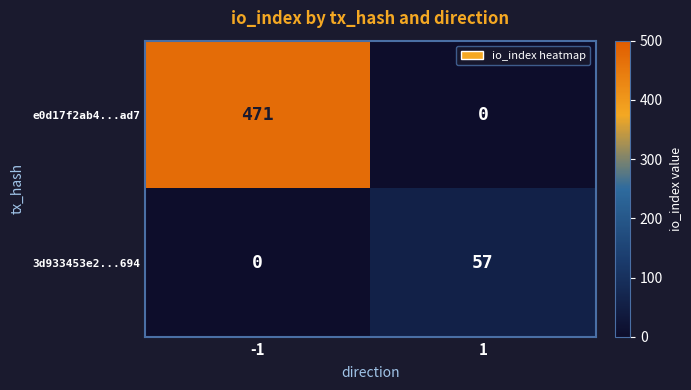

List the series in order of their overall mean, highest first.

e0d17f2ab4...ad7, 3d933453e2...694